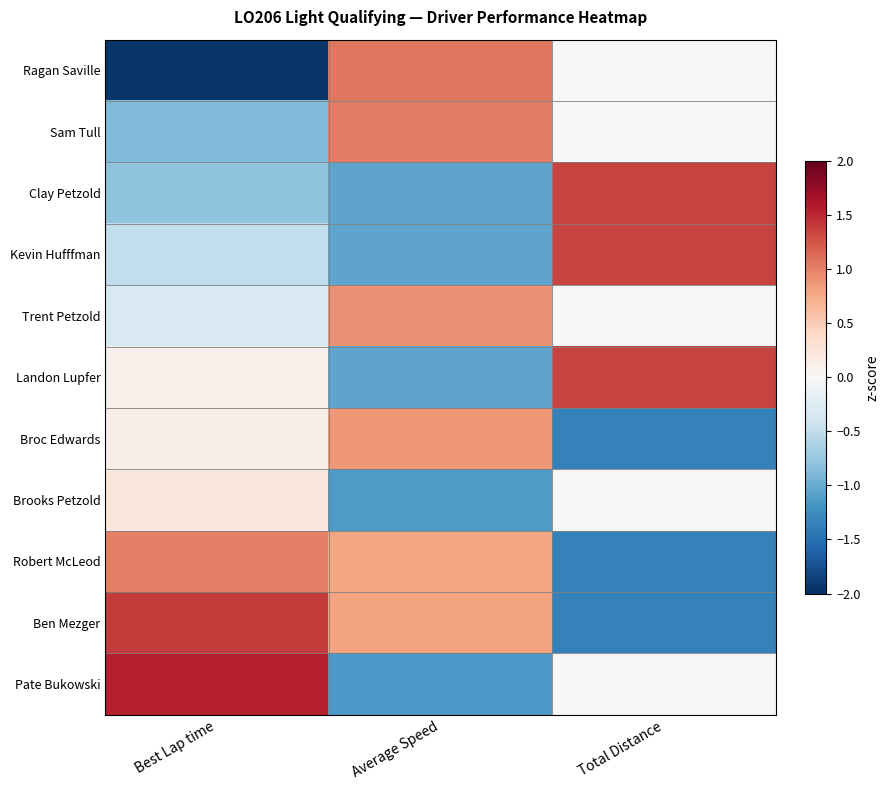

Reading left to right, extract all data points from this chart.

Ragan Saville: Best Lap time=-1.9	Average Speed=1.1	Total Distance=0.0
Sam Tull: Best Lap time=-0.9	Average Speed=1.0	Total Distance=0.0
Clay Petzold: Best Lap time=-0.8	Average Speed=-1.1	Total Distance=1.4
Kevin Hufffman: Best Lap time=-0.5	Average Speed=-1.1	Total Distance=1.4
Trent Petzold: Best Lap time=-0.3	Average Speed=0.9	Total Distance=0.0
Landon Lupfer: Best Lap time=0.1	Average Speed=-1.1	Total Distance=1.4
Broc Edwards: Best Lap time=0.1	Average Speed=0.9	Total Distance=-1.4
Brooks Petzold: Best Lap time=0.2	Average Speed=-1.1	Total Distance=0.0
Robert McLeod: Best Lap time=1.0	Average Speed=0.8	Total Distance=-1.4
Ben Mezger: Best Lap time=1.4	Average Speed=0.8	Total Distance=-1.4
Pate Bukowski: Best Lap time=1.6	Average Speed=-1.2	Total Distance=0.0